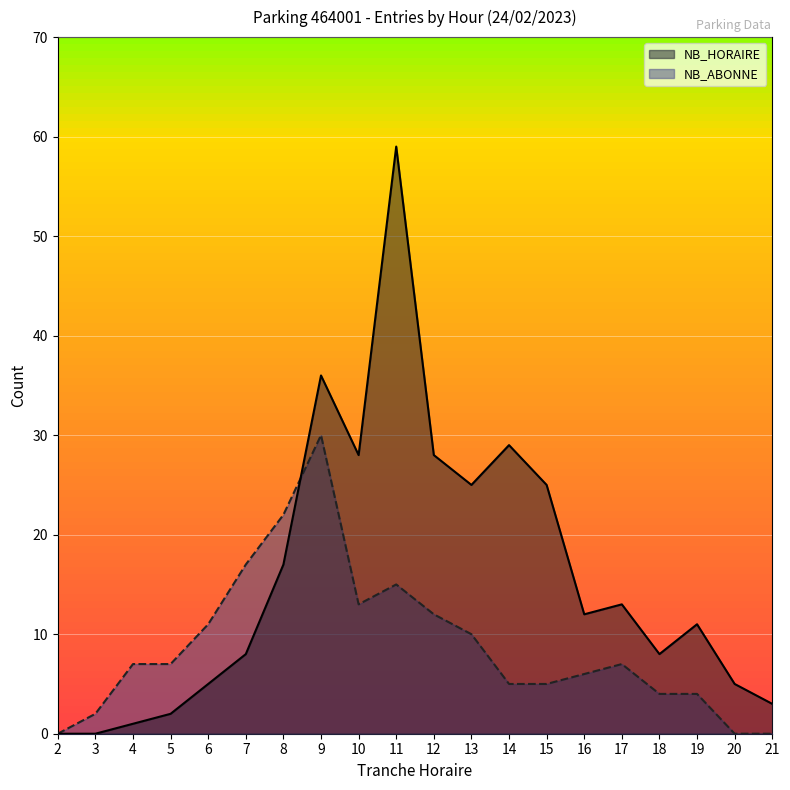

What is the spread (max minus min) of values at 19?

7